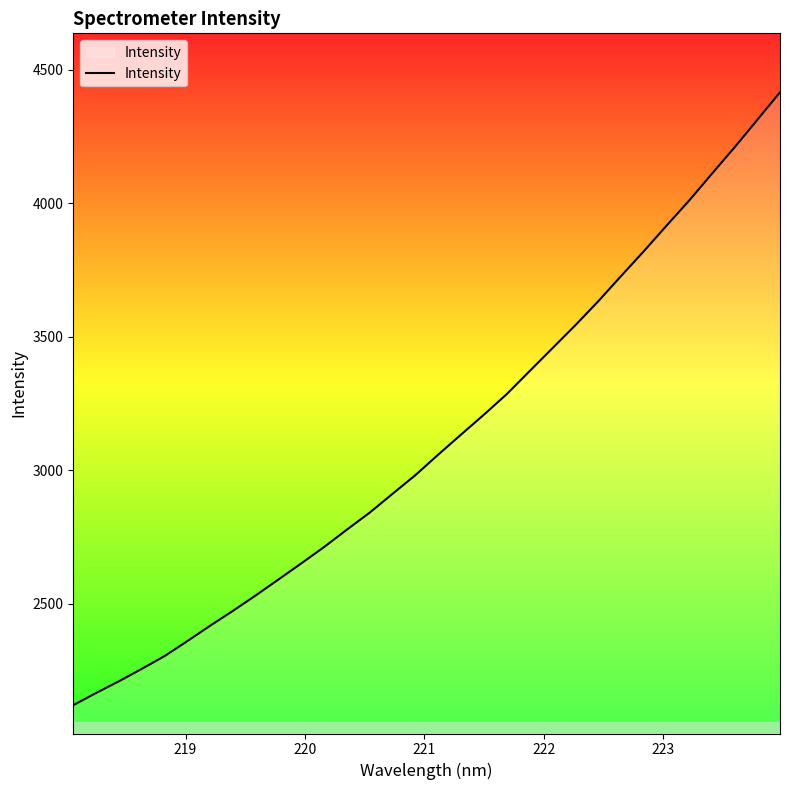

What is the greatest value displayed?

4415.1